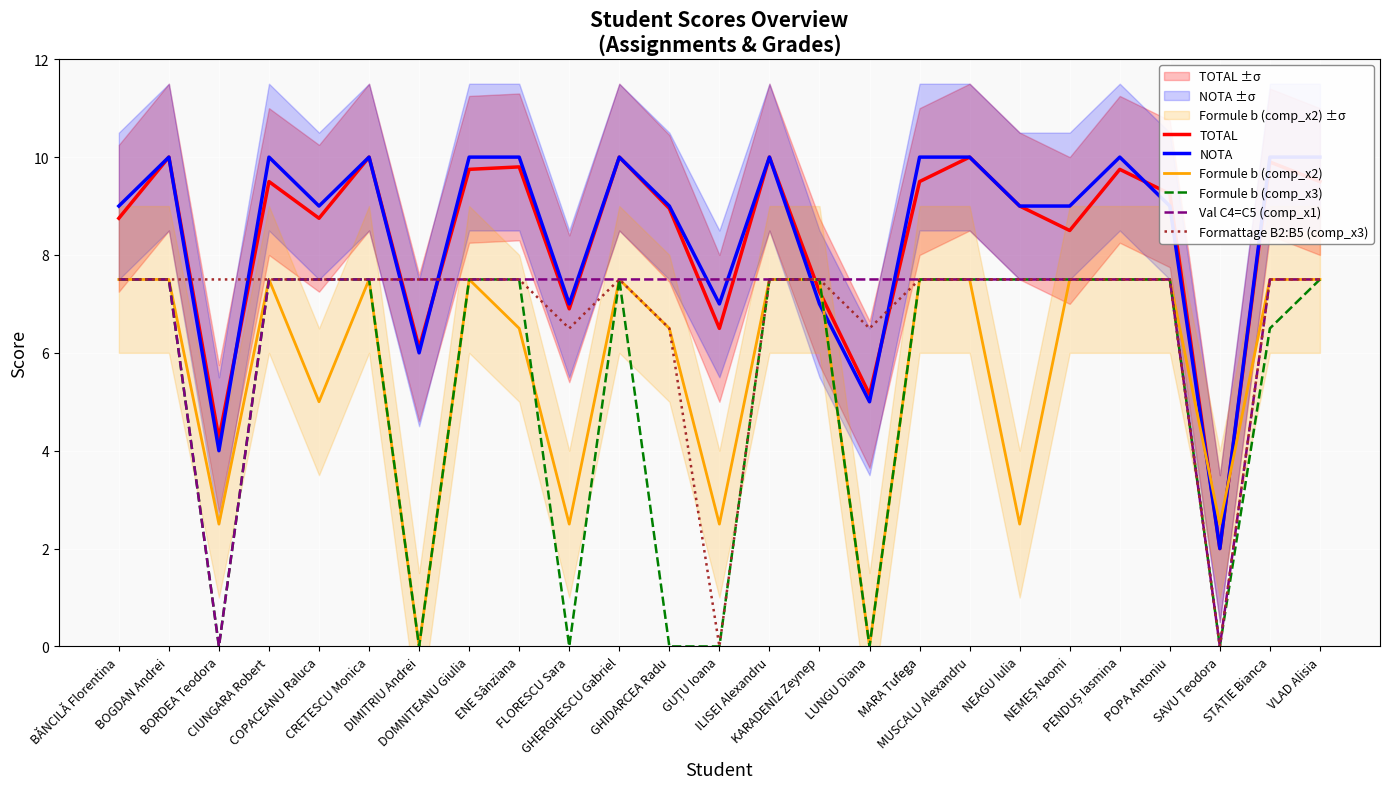

What is the label of the 11th point from the left?

GHERGHESCU Gabriel